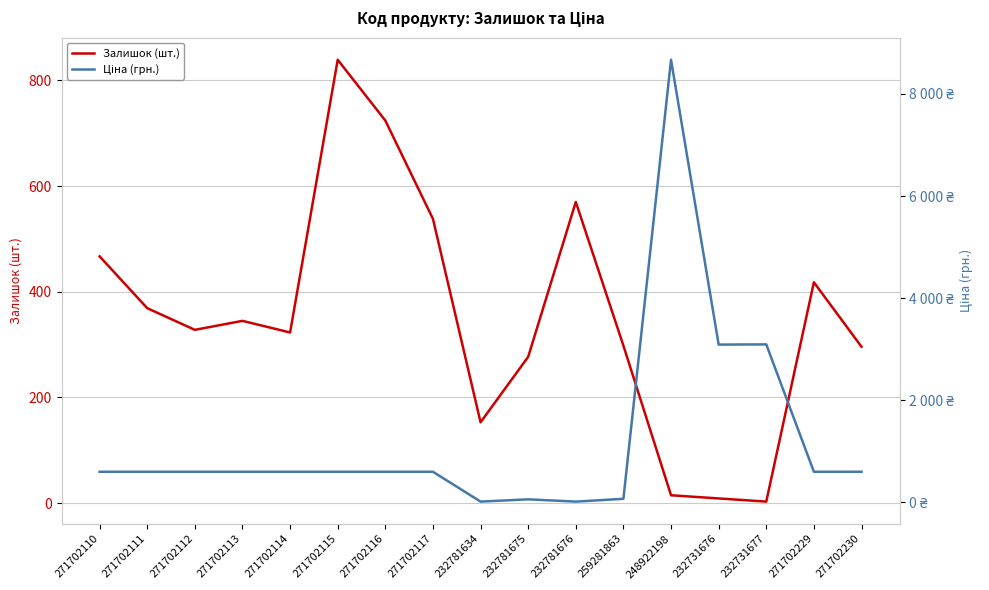

How many values in the Ціна (грн.) series exceed 599?

13